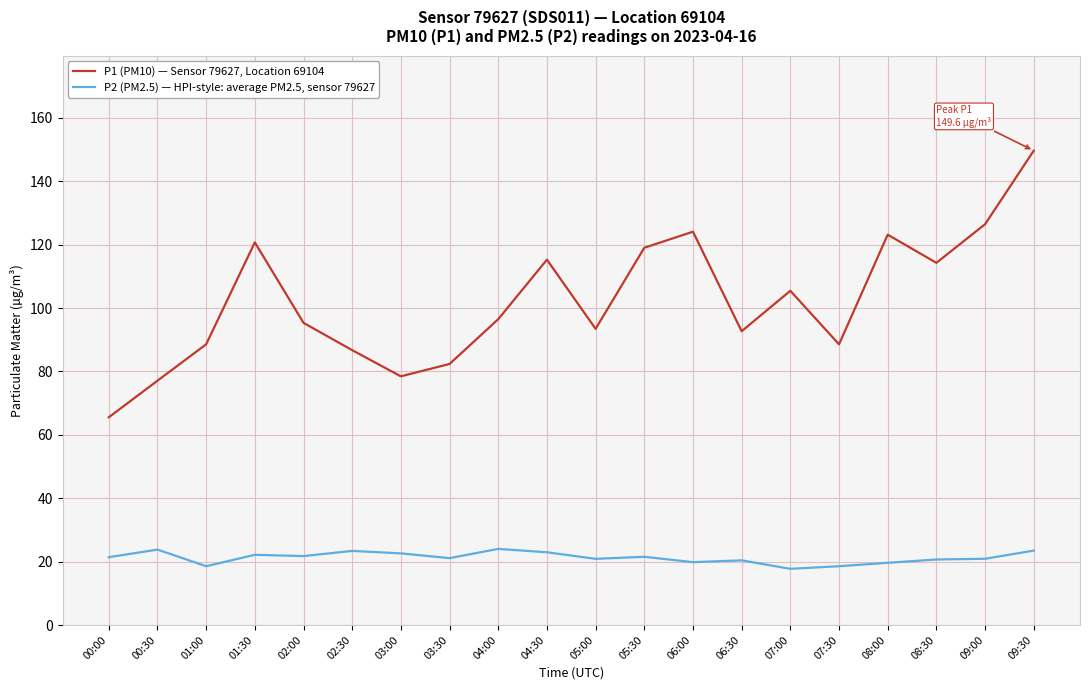

What is the greatest value displayed?

149.6